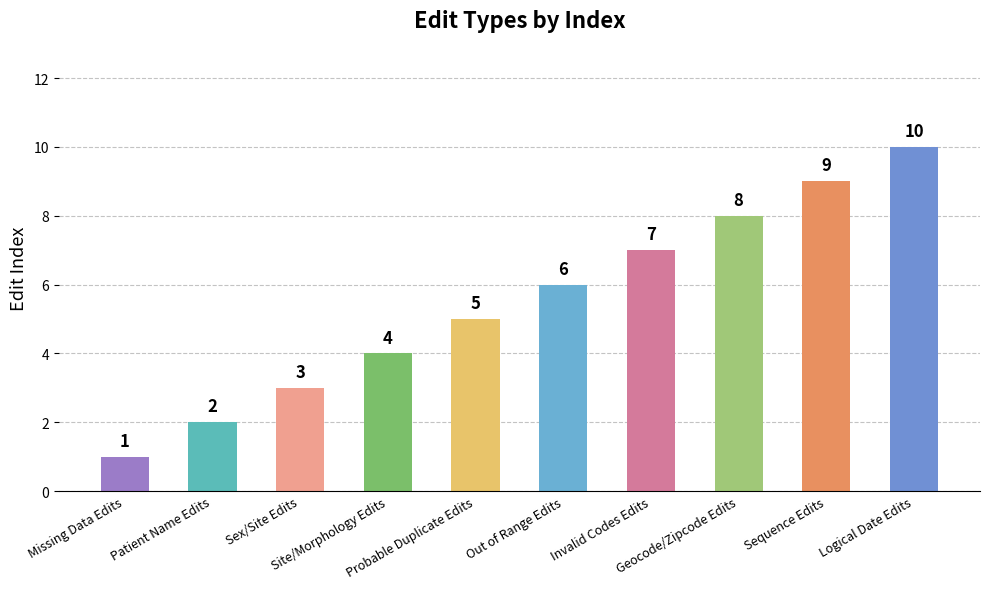

Reading left to right, extract all data points from this chart.

Missing Data Edits=1	Patient Name Edits=2	Sex/Site Edits=3	Site/Morphology Edits=4	Probable Duplicate Edits=5	Out of Range Edits=6	Invalid Codes Edits=7	Geocode/Zipcode Edits=8	Sequence Edits=9	Logical Date Edits=10